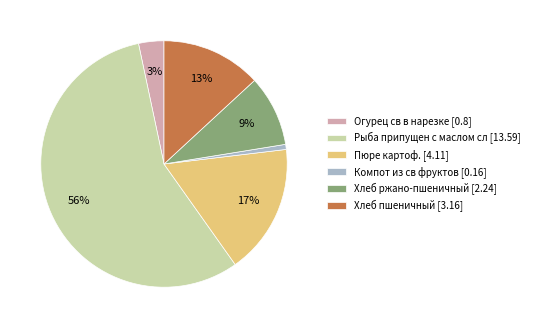

Combined, do Хлеб ржано-пшеничный and Рыба припущен с маслом сл account for over 50%?

Yes